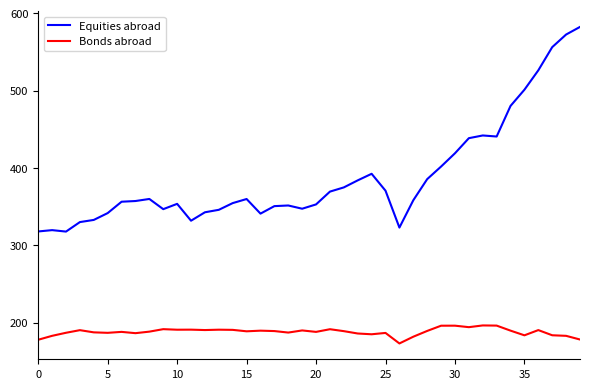

Which series has the largest range (max minus min)?

Equities abroad